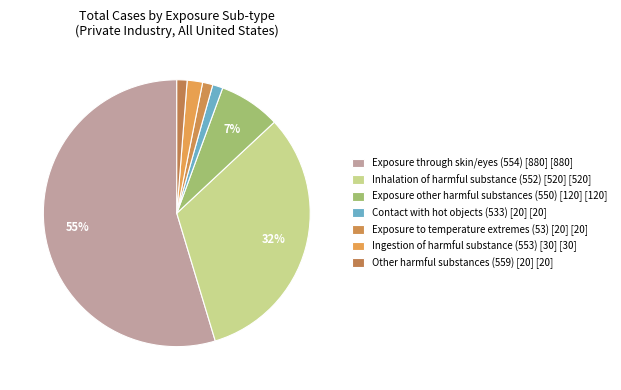

What portion of the pie excludes Exposure through skin/eyes (554) [880]?

45.3%